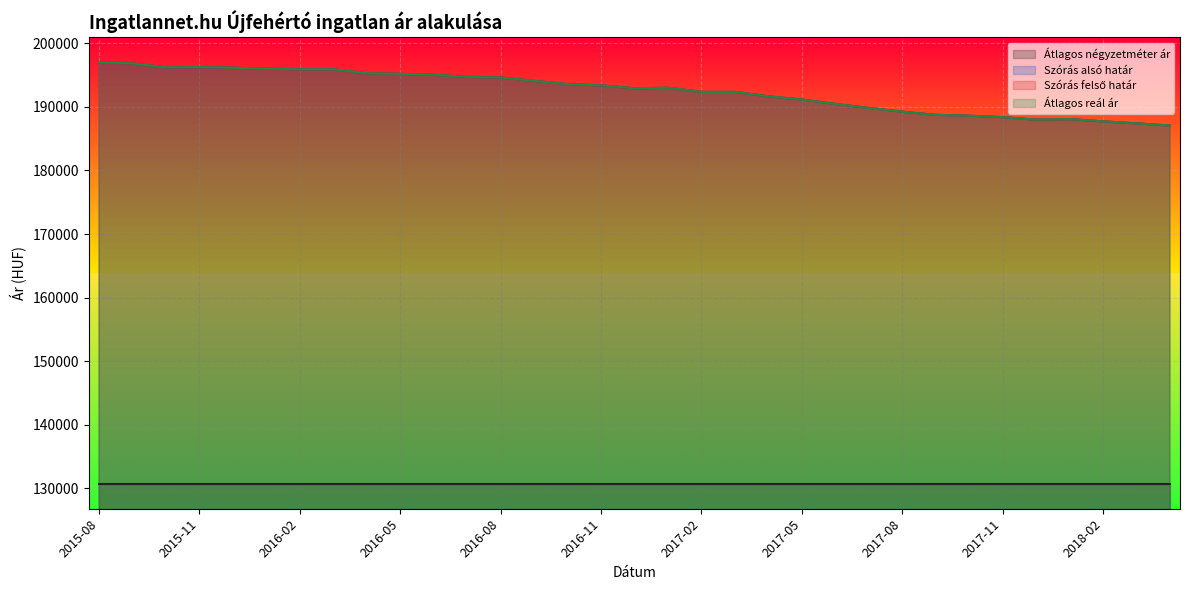

What is the label of the 8th point from the left?

2016-03